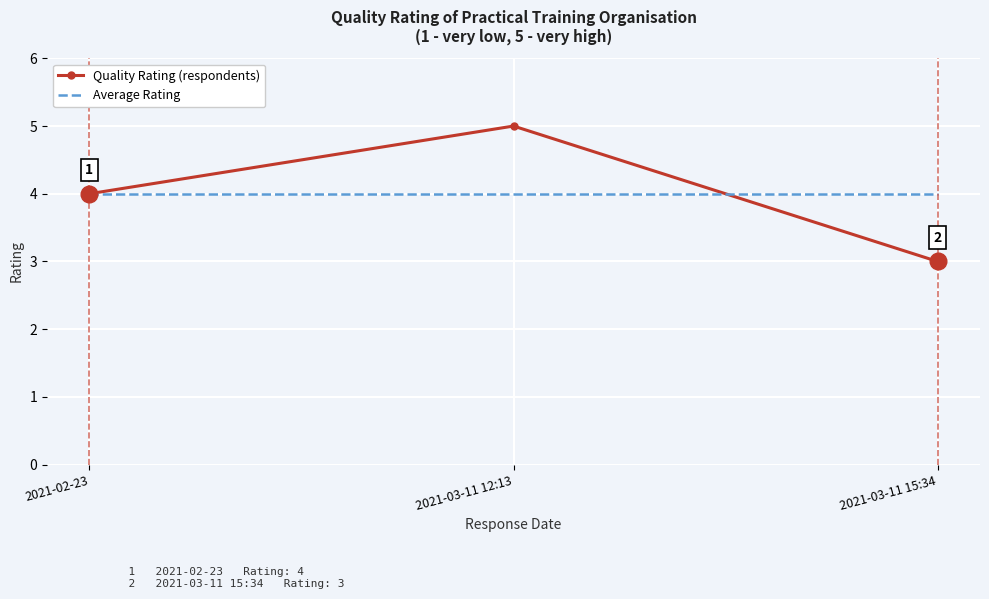

Is it true that Average Rating equals 7 at 2021-02-23?

False